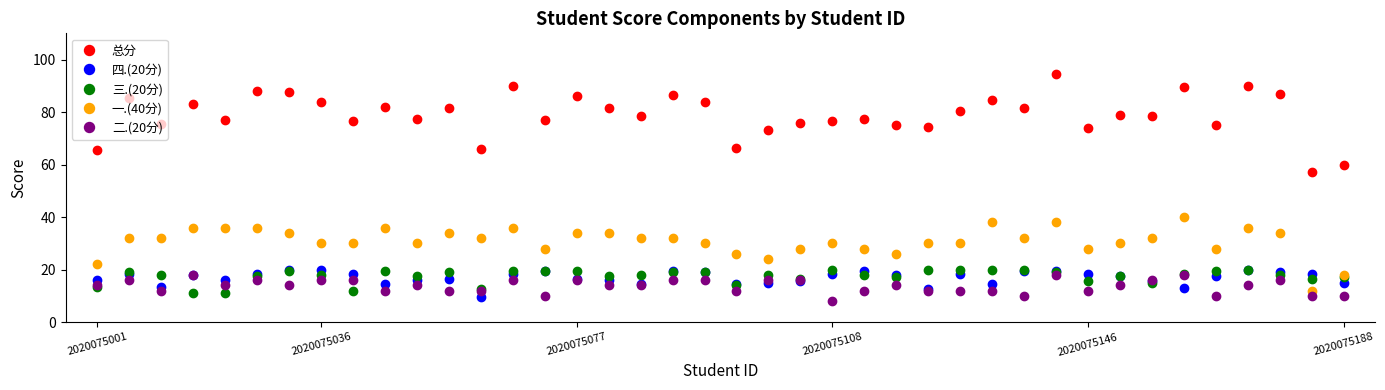

Count the number of data series in this chart.

5